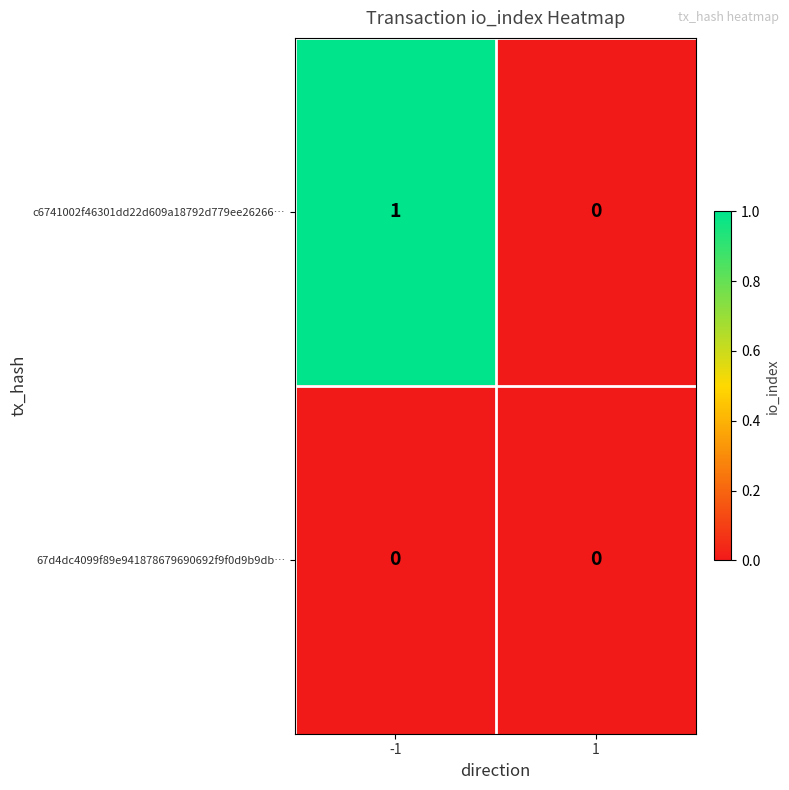

How many categories are shown in the chart?

2